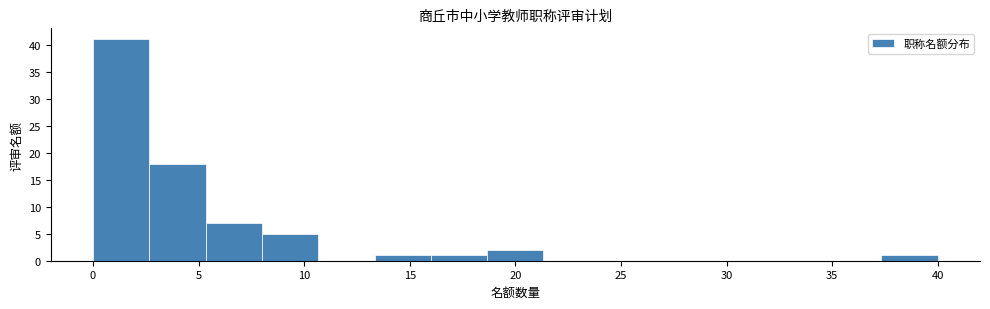

Reading left to right, list every bar in this chart as the range it spans on the x-axis followed by its height. Neither the bar edges nor the heights are printed on the chart, so give them approximately, as read against the axes.

0.0 to 2.5: 41
2.5 to 5.5: 18
5.5 to 8.0: 7
8.0 to 10.5: 5
10.5 to 13.5: 0
13.5 to 16.0: 1
16.0 to 18.5: 1
18.5 to 21.5: 2
21.5 to 24.0: 0
24.0 to 26.5: 0
26.5 to 29.5: 0
29.5 to 32.0: 0
32.0 to 34.5: 0
34.5 to 37.5: 0
37.5 to 40.0: 1